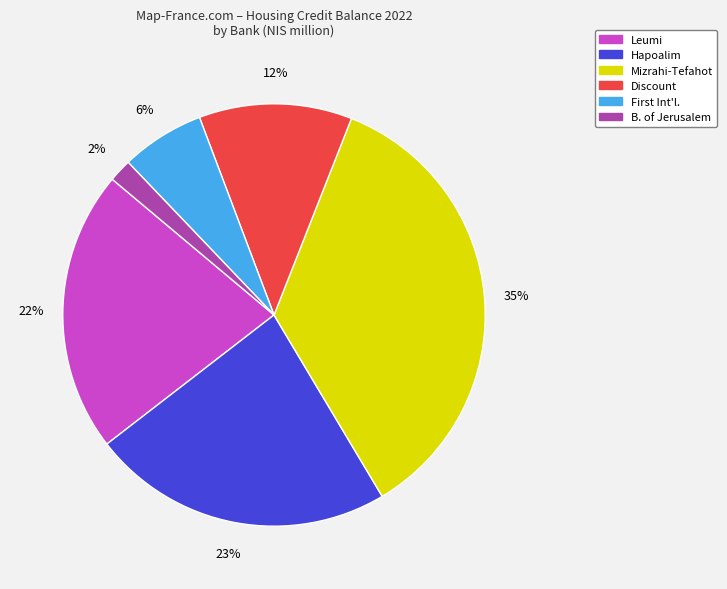

To the nearest percent, what is the average slice percentage?

17%